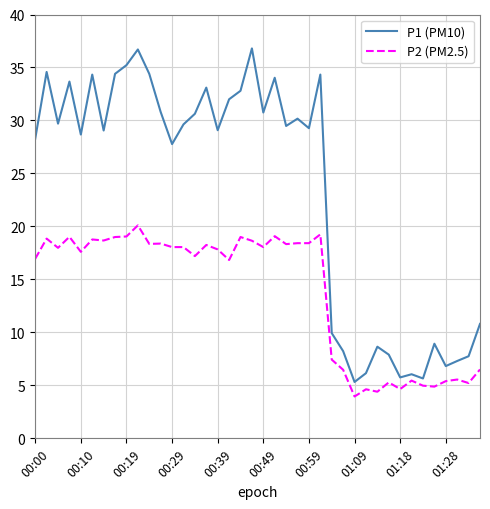

What is the smallest value displayed?

4.0